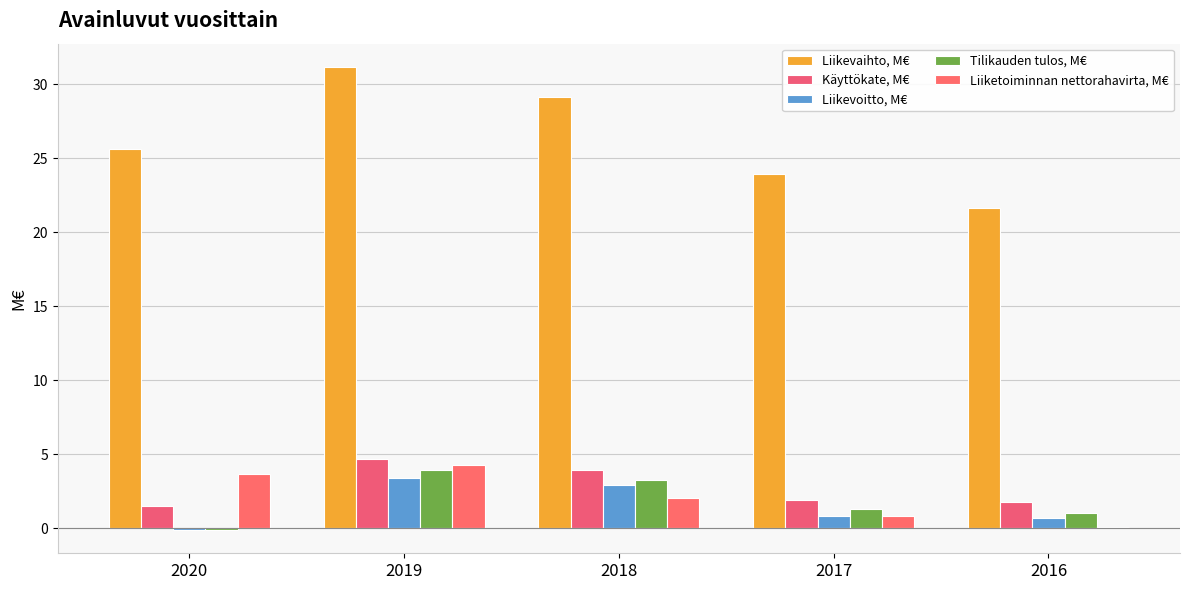

The Liikevoitto, M€ series shows 3.4 at 2019. True or false?

True